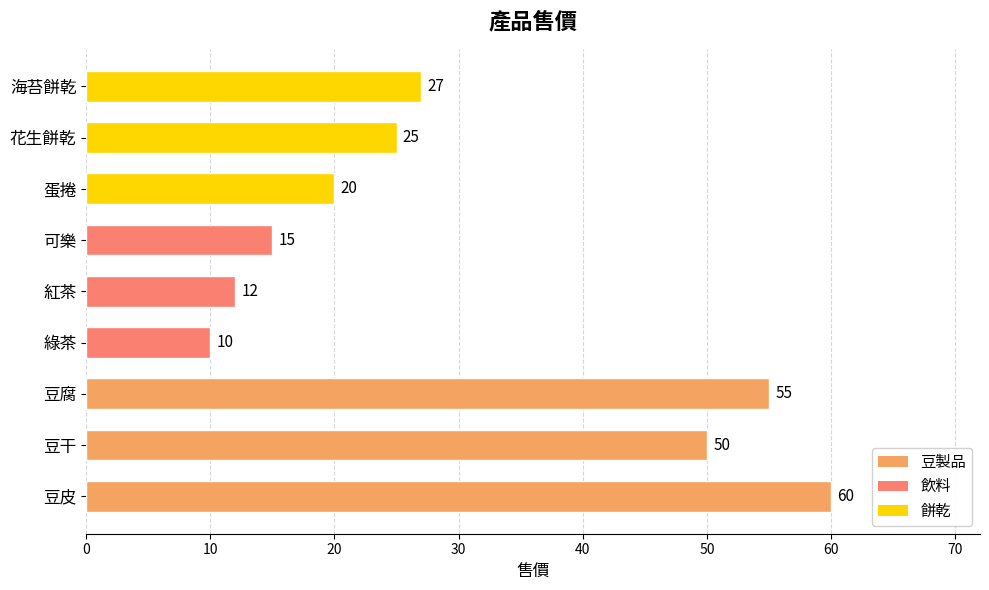

Which has a higher value, 可樂 or 豆干?

豆干